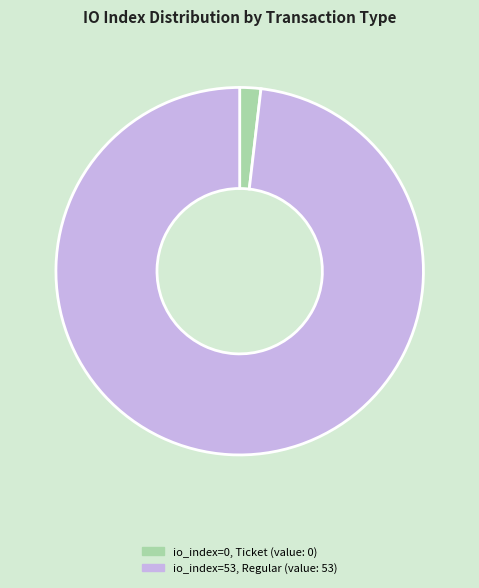

Count the number of slices in the pie.

2